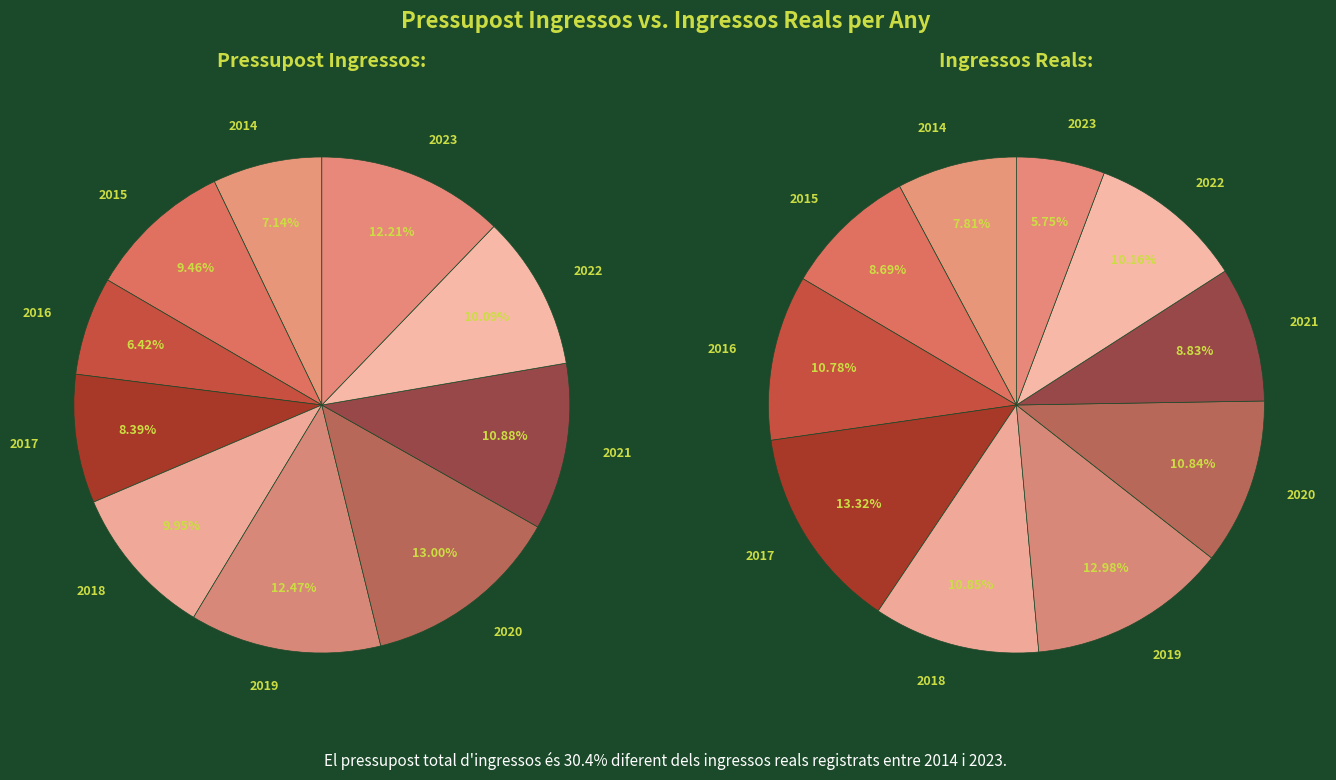

Does 2023 represent more than half of the total?

No